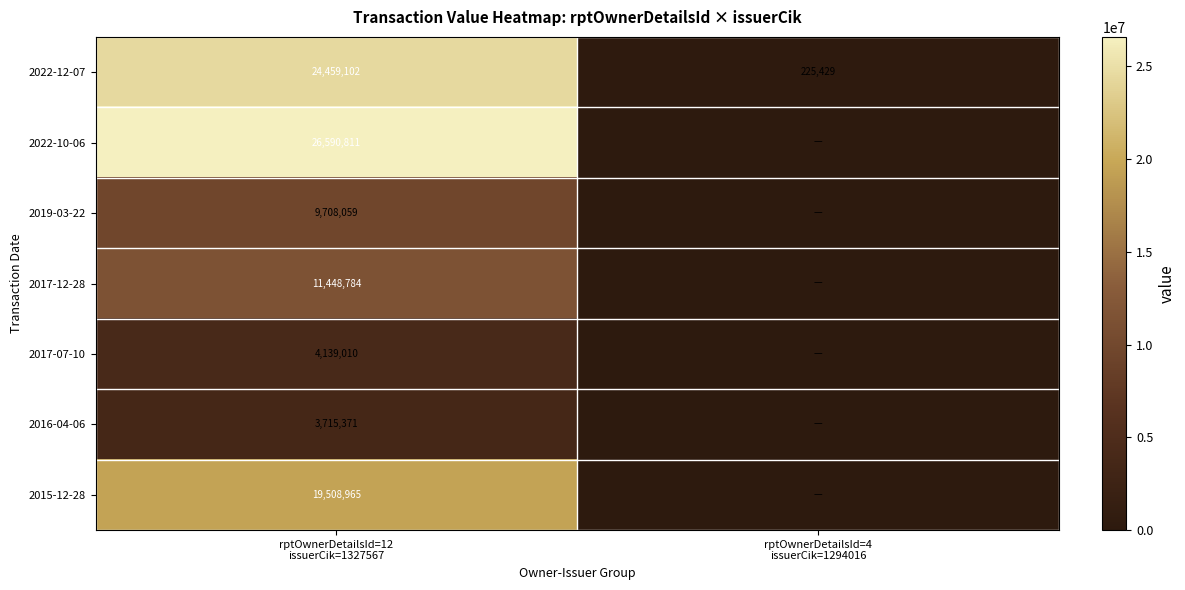

Count the number of categories in the chart.

2